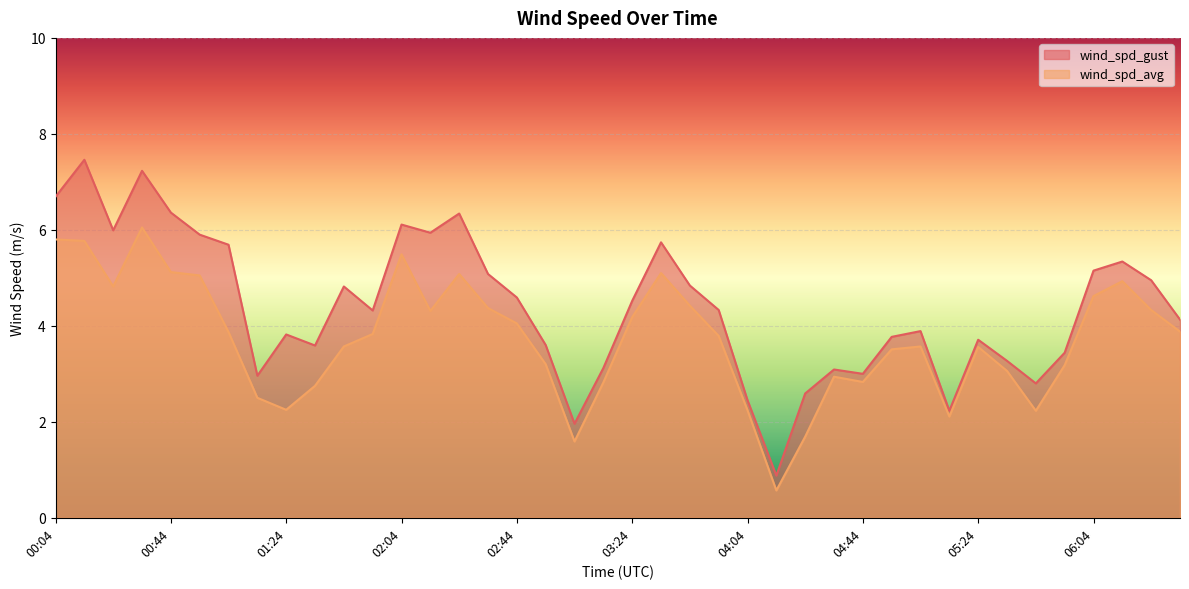

Reading right to left, what are all the values shown in this chart?

wind_spd_gust: 06:34=4.1	06:24=5.0	06:14=5.3	06:04=5.2	05:54=3.4	05:44=2.8	05:34=3.3	05:24=3.7	05:14=2.2	05:04=3.9	04:54=3.8	04:44=3.0	04:34=3.1	04:24=2.6	04:14=0.9	04:04=2.5	03:54=4.3	03:44=4.8	03:34=5.7	03:24=4.5	03:14=3.1	03:04=2.0	02:54=3.6	02:44=4.6	02:34=5.1	02:24=6.3	02:14=5.9	02:04=6.1	01:54=4.3	01:44=4.8	01:34=3.6	01:24=3.8	01:14=3.0	01:04=5.7	00:54=5.9	00:44=6.4	00:34=7.2	00:24=6.0	00:14=7.5	00:04=6.7
wind_spd_avg: 06:34=3.9	06:24=4.3	06:14=4.9	06:04=4.6	05:54=3.2	05:44=2.2	05:34=3.1	05:24=3.6	05:14=2.1	05:04=3.6	04:54=3.5	04:44=2.8	04:34=2.9	04:24=1.7	04:14=0.6	04:04=2.2	03:54=3.8	03:44=4.4	03:34=5.1	03:24=4.2	03:14=2.8	03:04=1.6	02:54=3.2	02:44=4.0	02:34=4.4	02:24=5.1	02:14=4.3	02:04=5.5	01:54=3.8	01:44=3.6	01:34=2.8	01:24=2.2	01:14=2.5	01:04=3.9	00:54=5.0	00:44=5.1	00:34=6.0	00:24=4.8	00:14=5.8	00:04=5.8